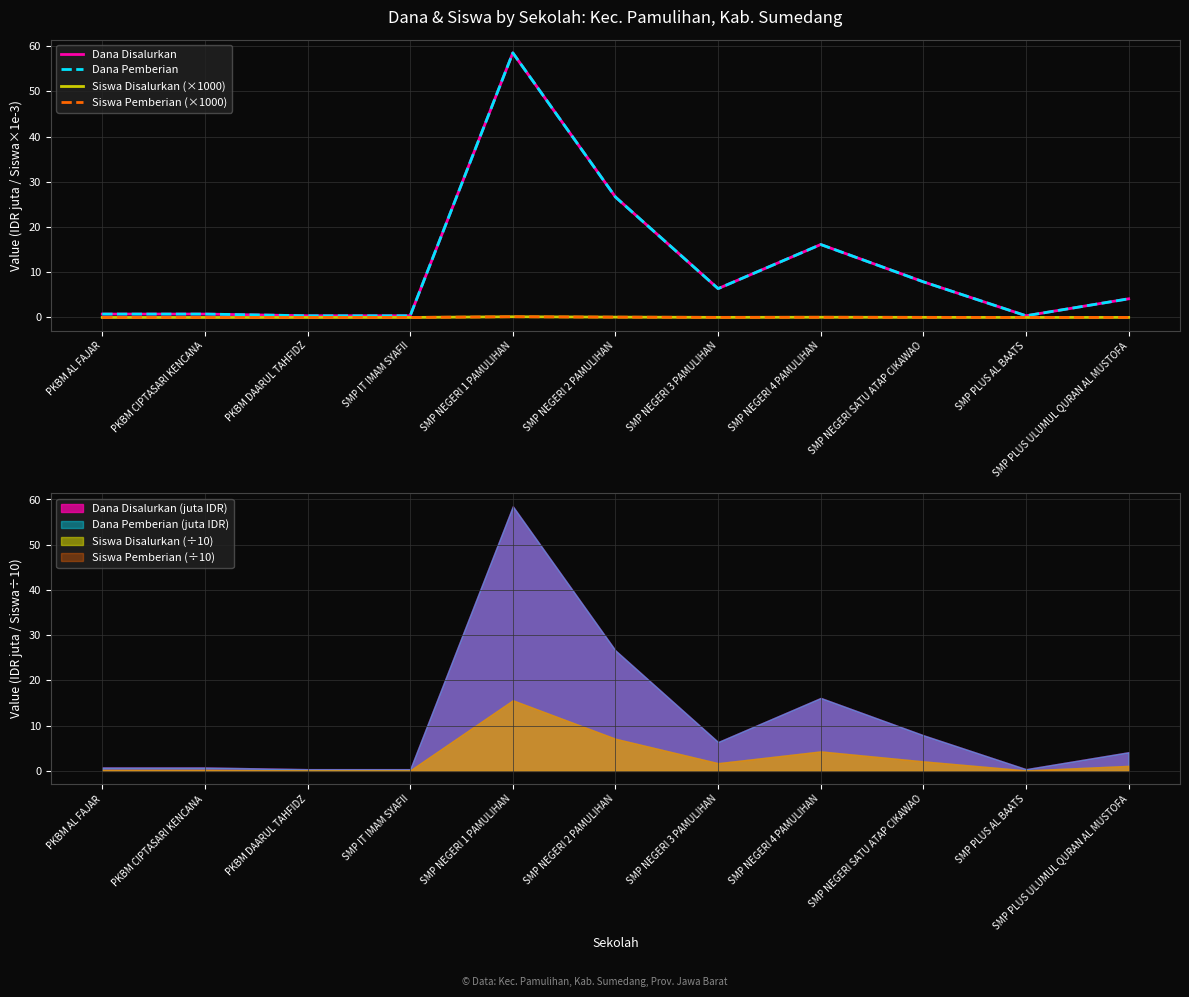

What is the difference between the maximum and minimum values in the Siswa Disalurkan (×1000) series?

0.2